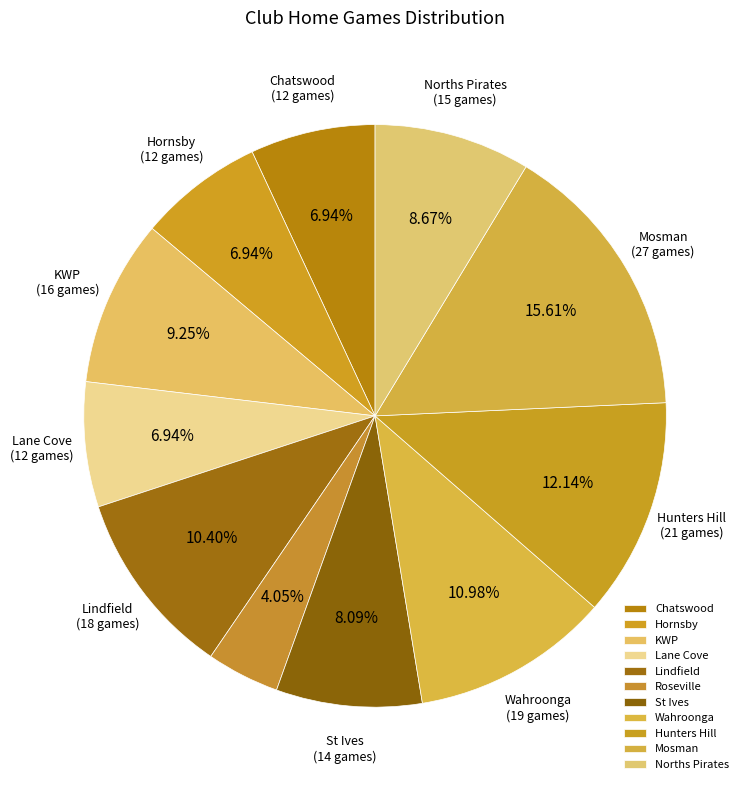

How many slices are in this pie chart?

11